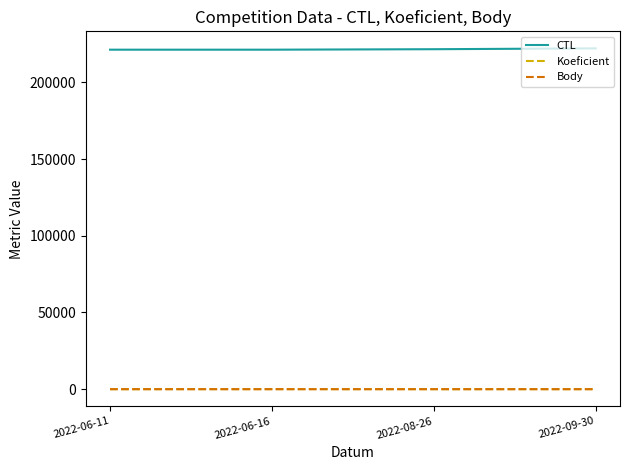

The Koeficient series shows 5 at 2022-08-26. True or false?

False